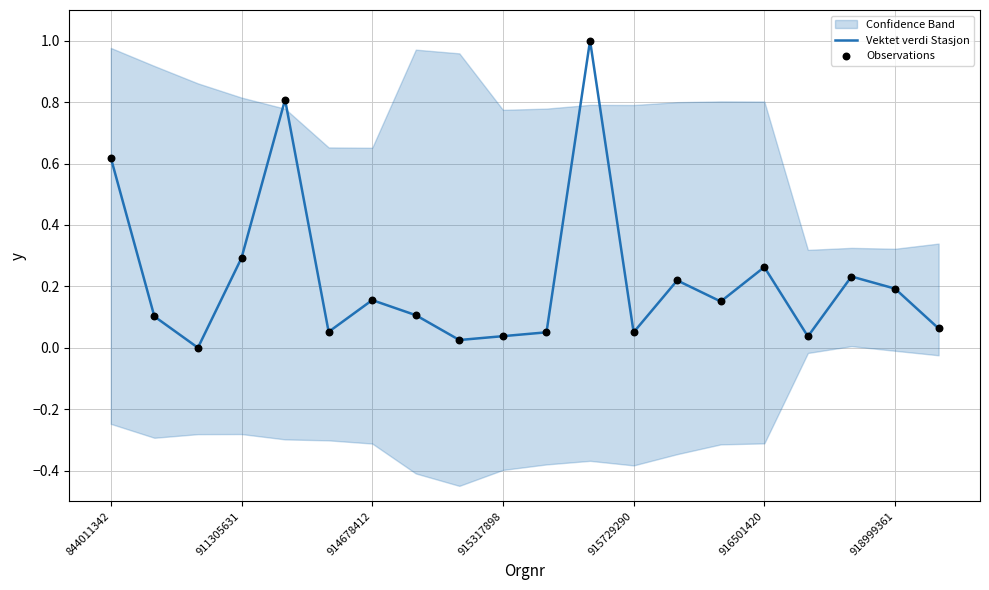

At which category is the sum across all series the highest?

11